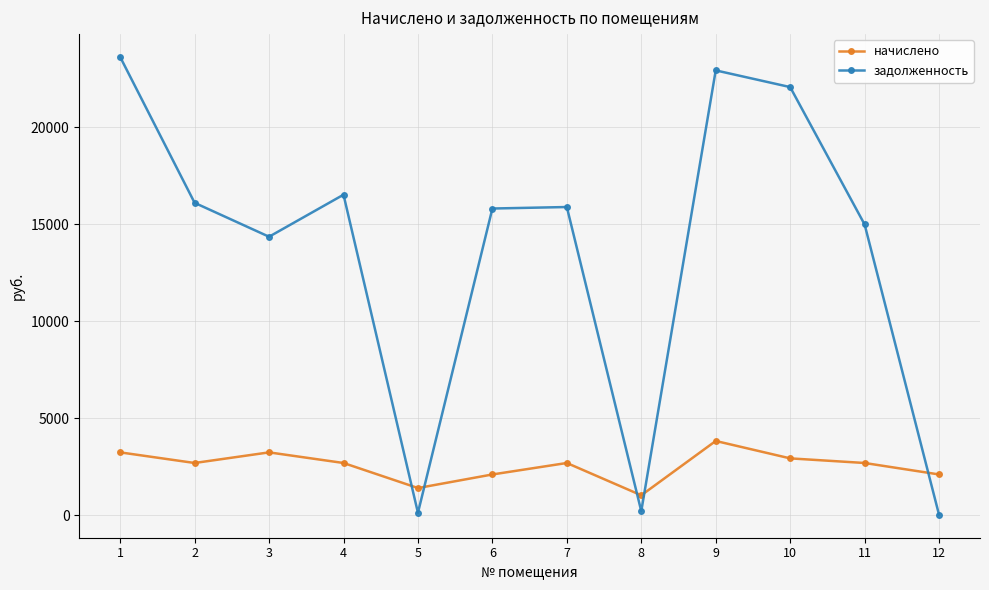

After their last crossing, which series has the higher values: задолженность or начислено?

начислено